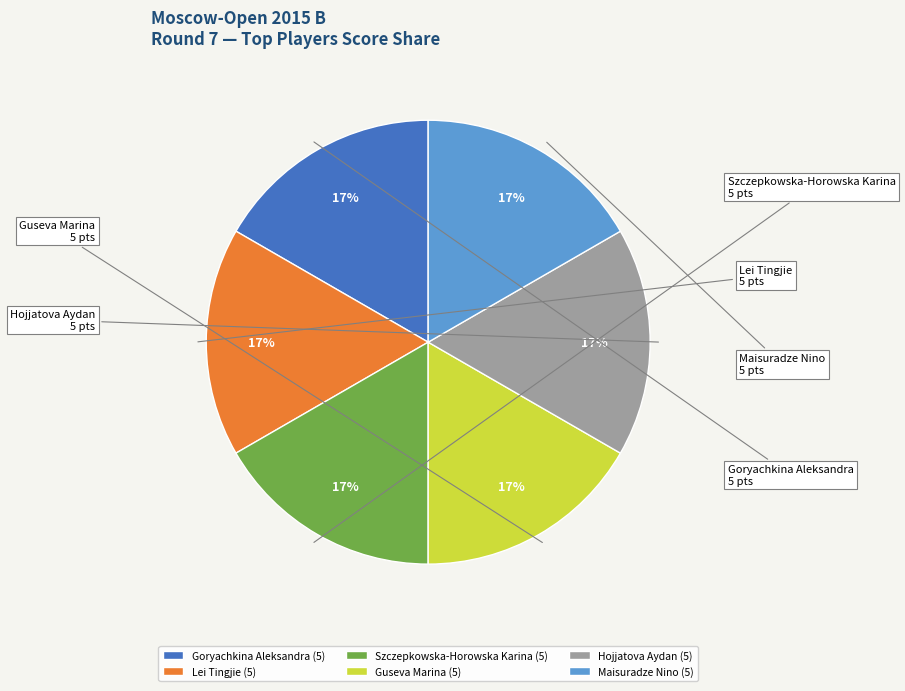

How many slices are in this pie chart?

6